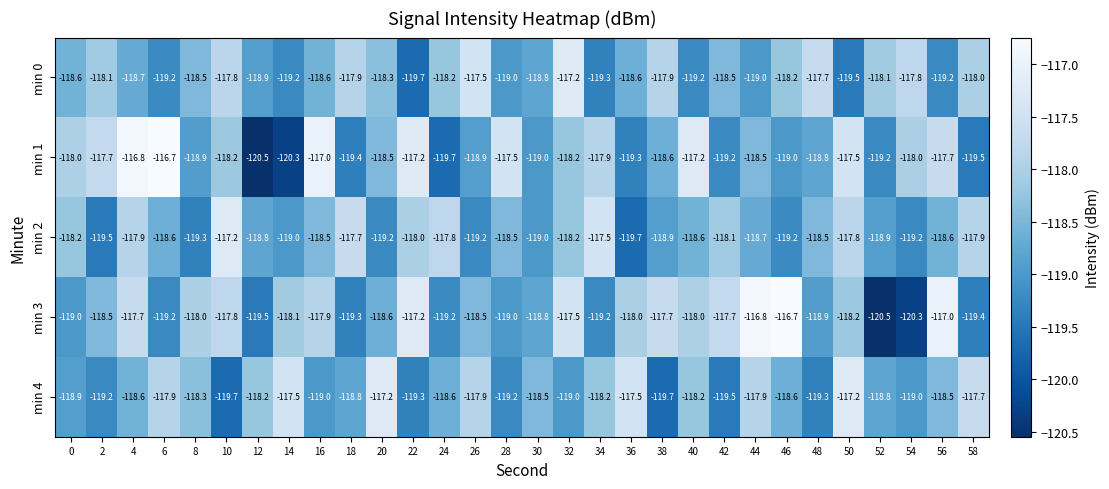

How many distinct data groups are displayed?

5